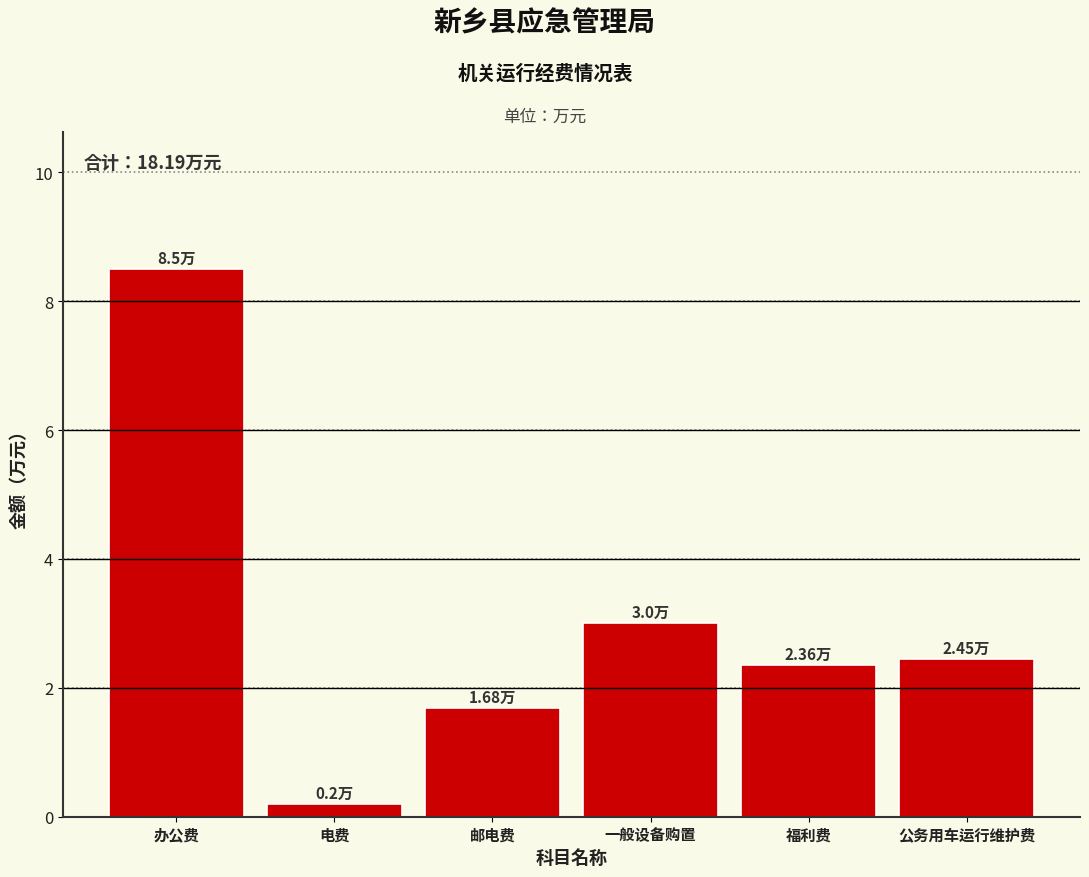

What is the sum of all values?

18.2